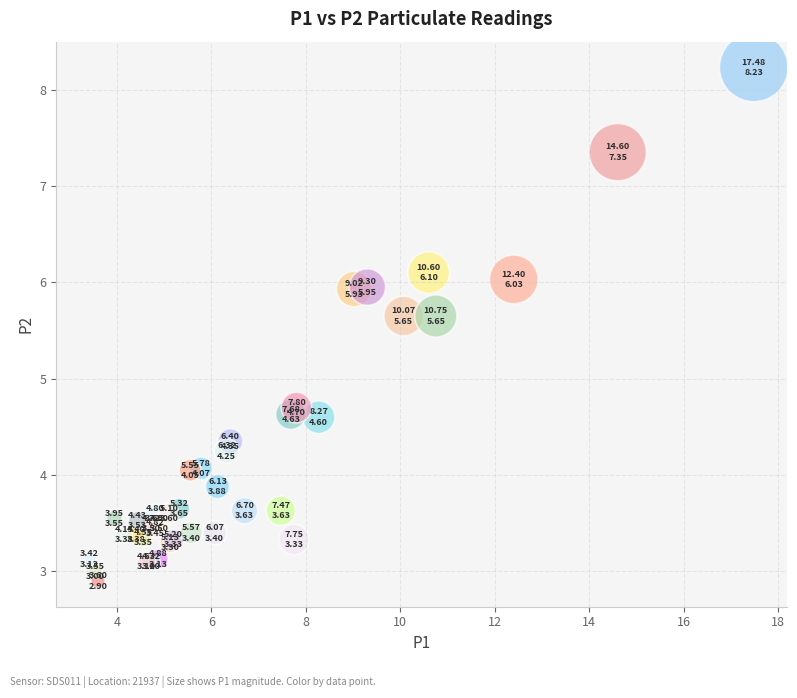

What Y value in the scatter plot is closest to 5?

4.7